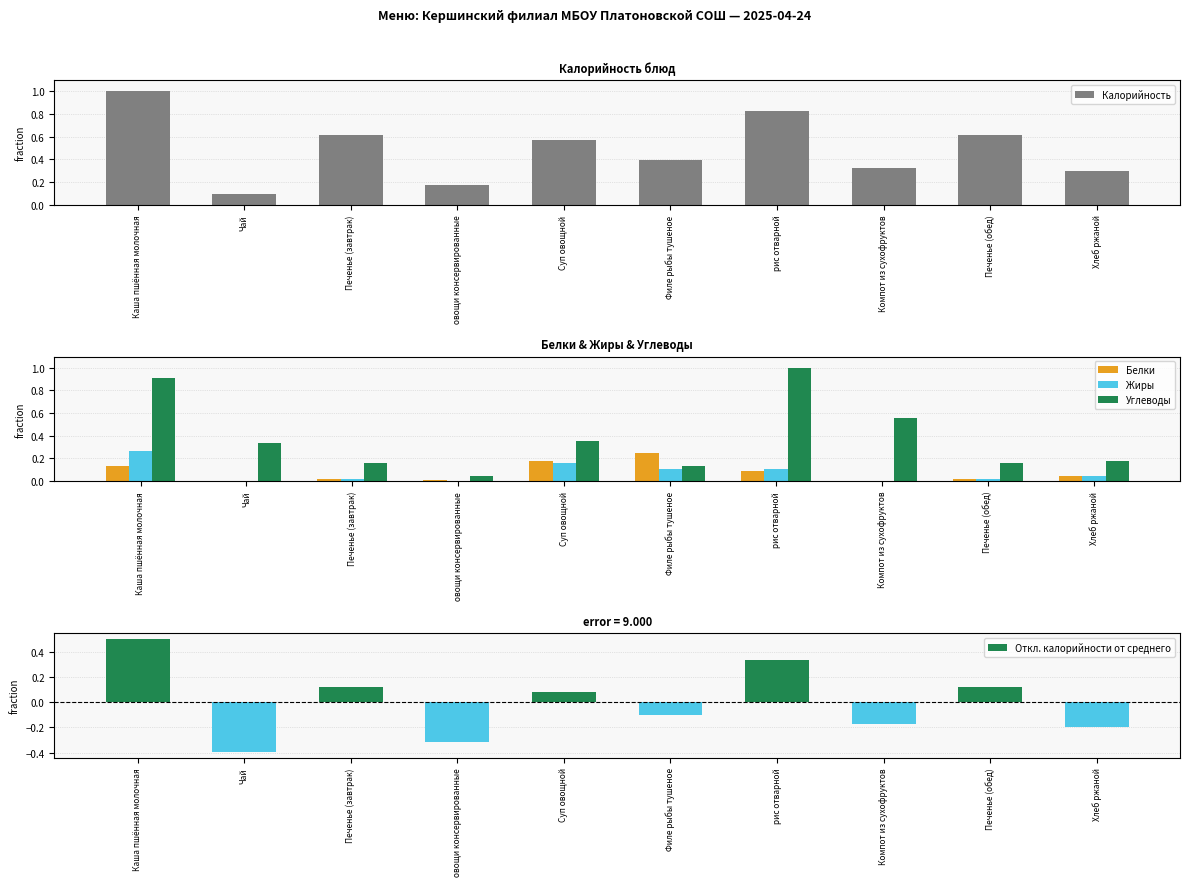

How many groups of bars are there?

10